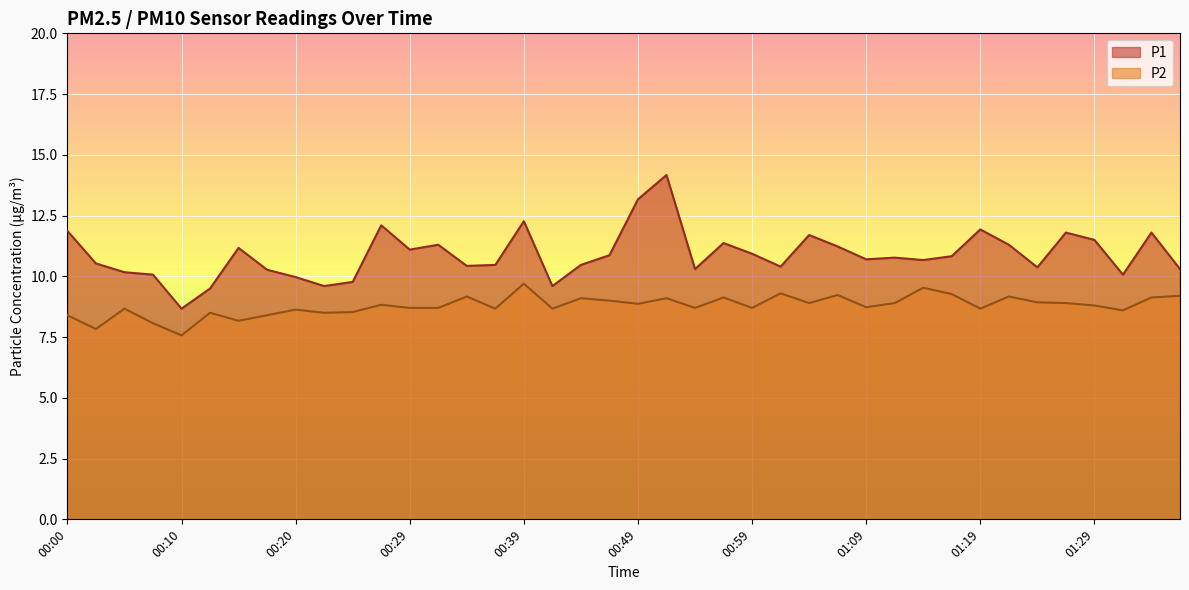

True or false: P1 and P2 intersect in this chart.

False